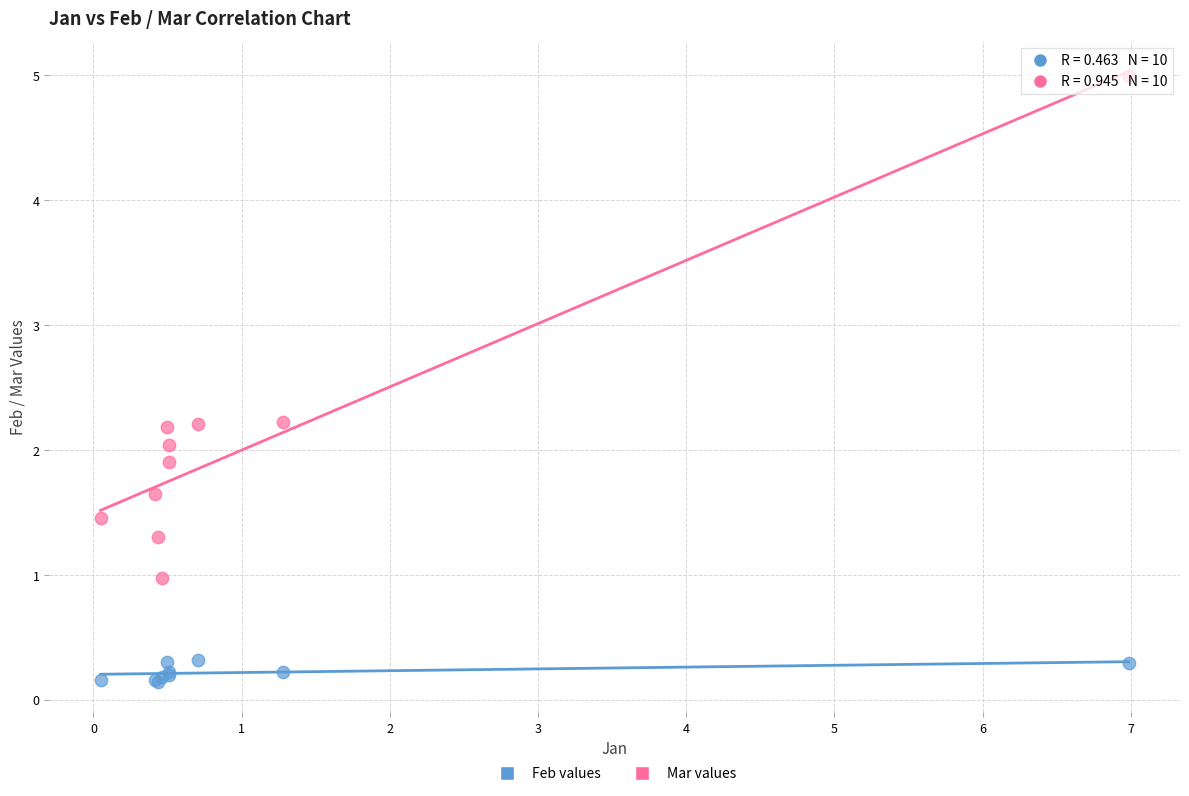

What is the X range (max minus min) for the scatter plot?

6.9